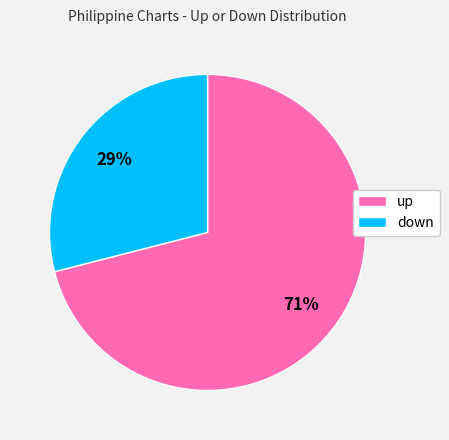

True or false: down accounts for 15% of the total.

False